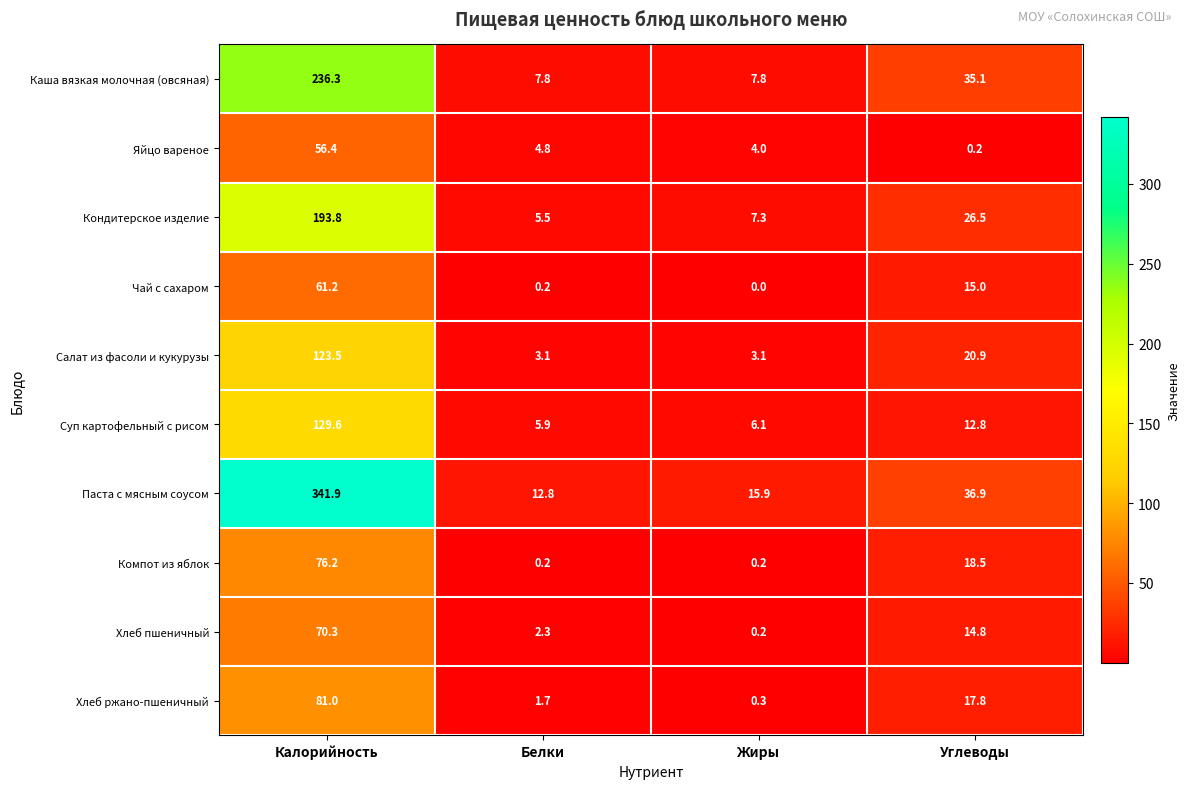

Between Жиры and Углеводы, which series saw the biggest shift?

Каша вязкая молочная (овсяная)